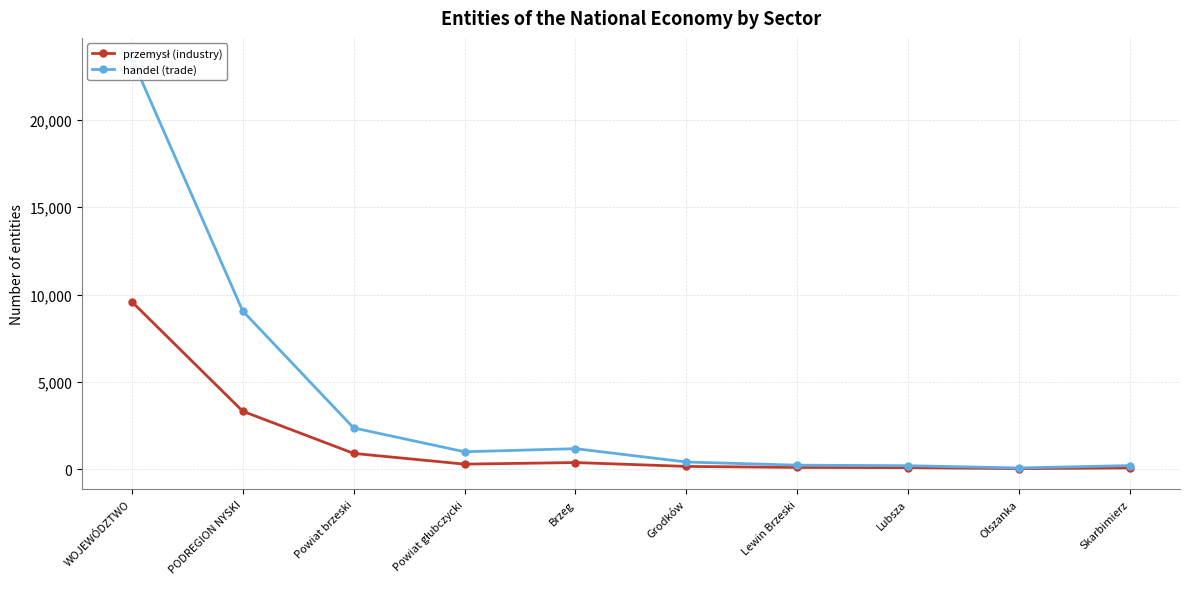

Which series has the largest total across all categories?

handel (trade)